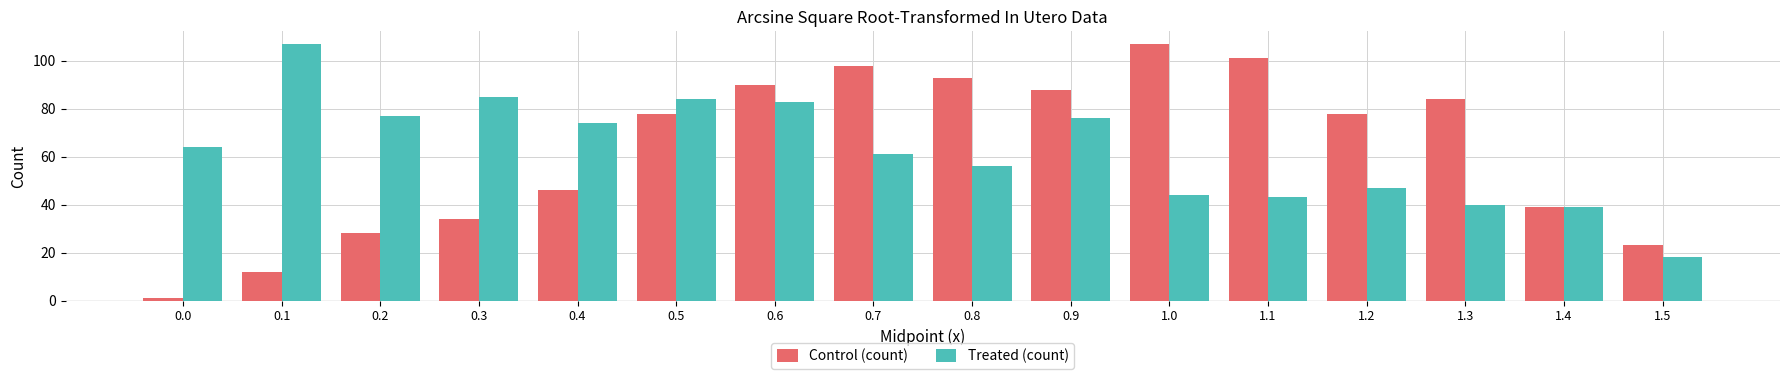

Count the number of data series in this chart.

2